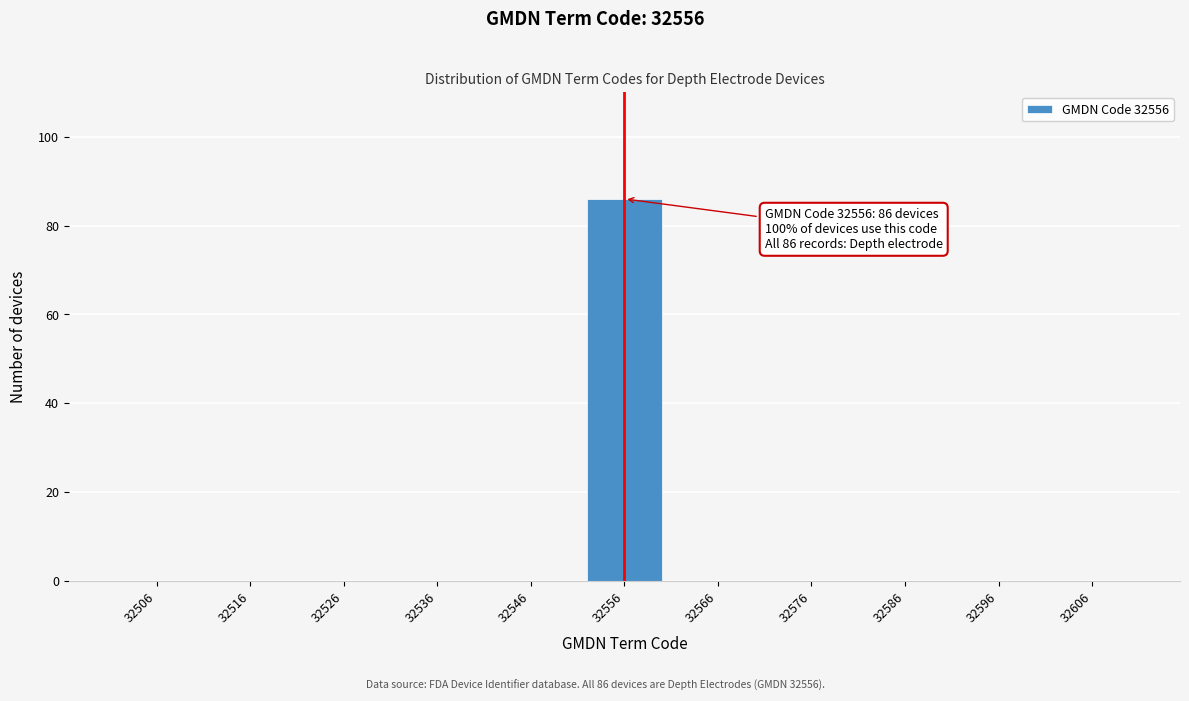

What is the sum of the values at 32536 and 32556?

86